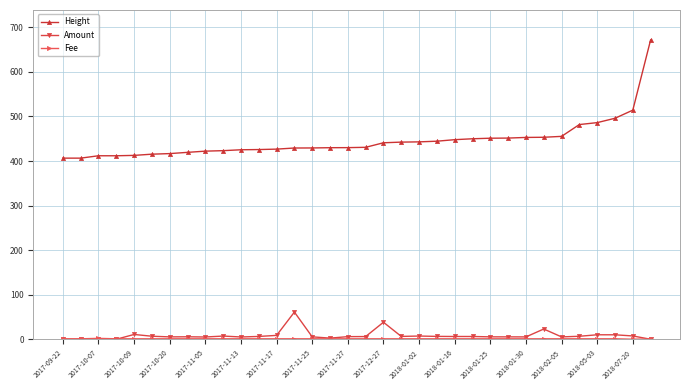

What is the greatest value displayed?

671.8